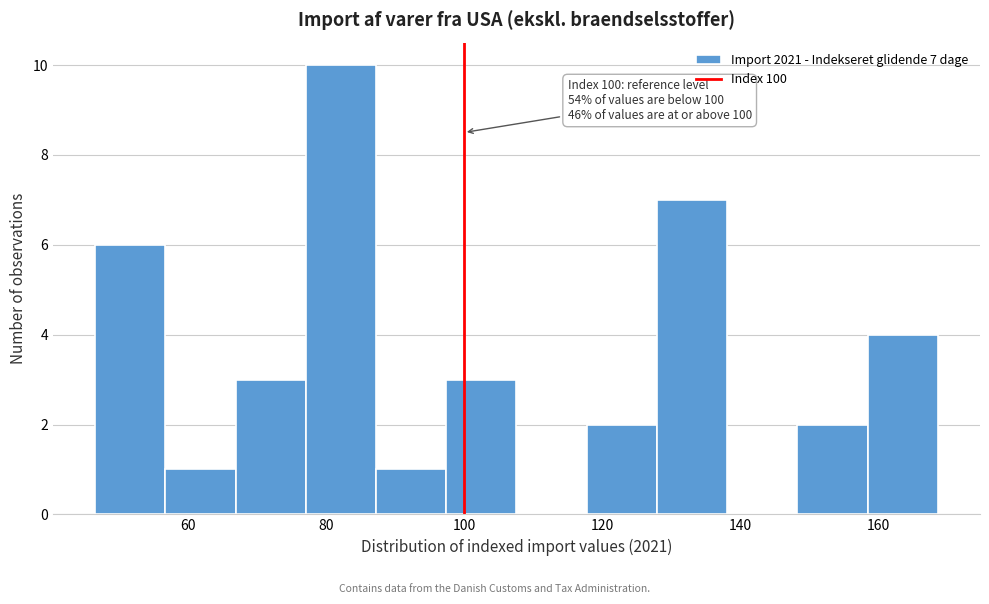

Over which range of the x-axis is the bar tallest?

78 to 88